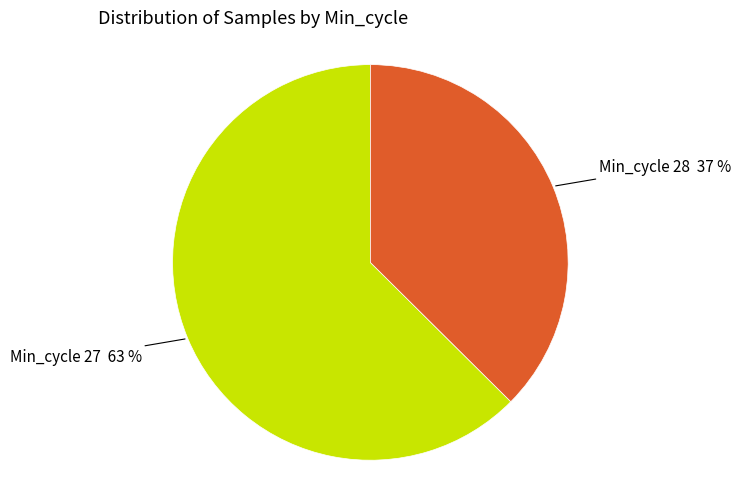

To the nearest percent, what is the average slice percentage?

50%